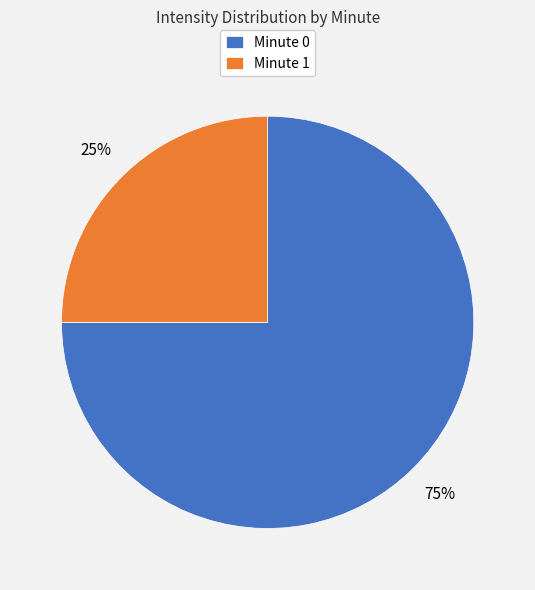

To the nearest percent, what is the difference between the Minute 0 and Minute 1 slice percentages?

50%